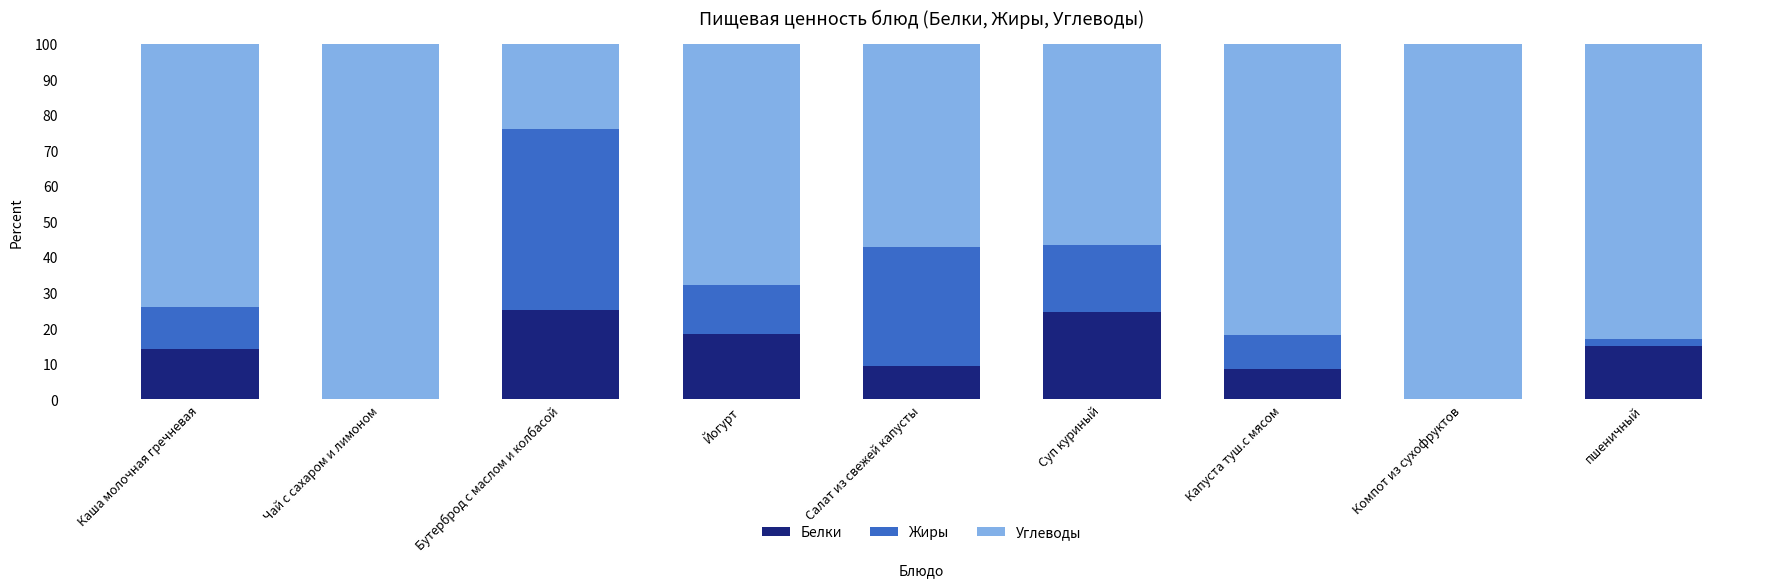

What is the total value across all series at Компот из сухофруктов?

100.0